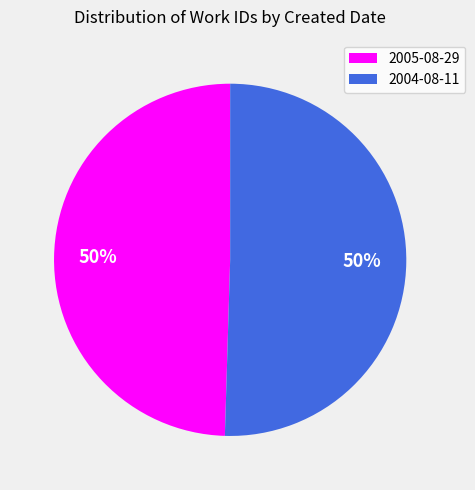

Approximately how many times larger is the value at 2004-08-11 compared to 2005-08-29?

1.0